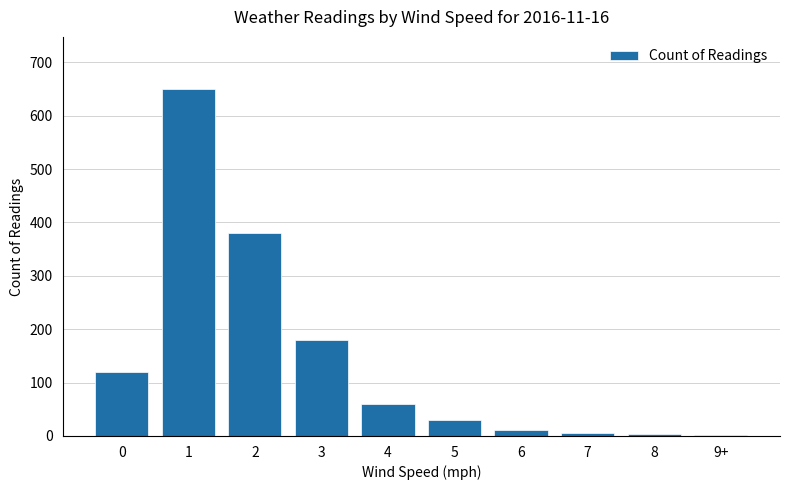

Is it true that the value at 4 is 33?

False